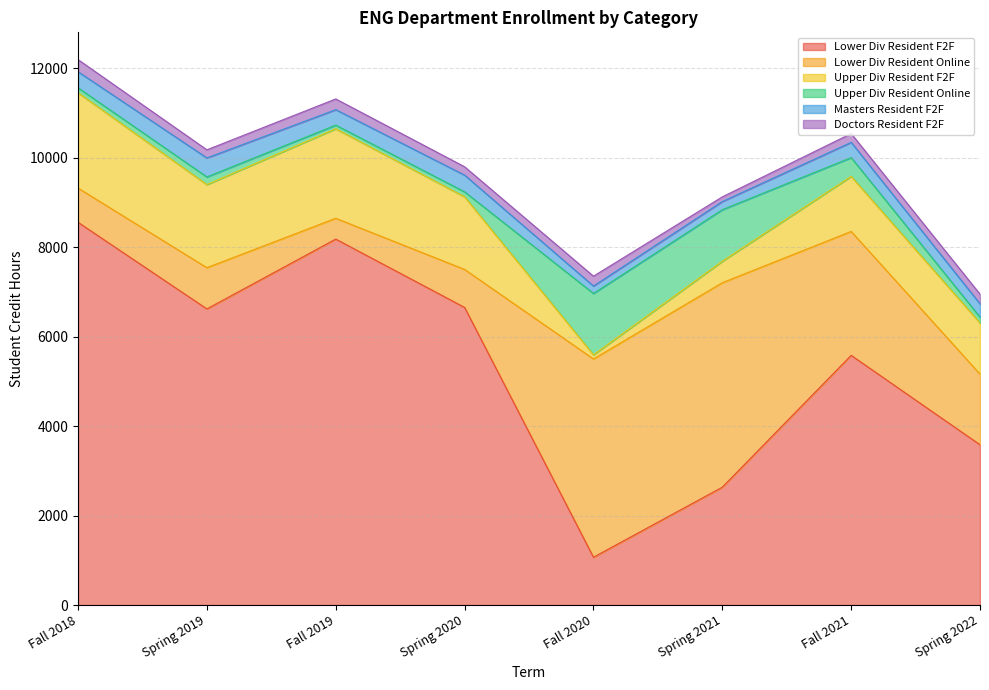

True or false: Doctors Resident F2F and Lower Div Resident F2F cross at least once.

False